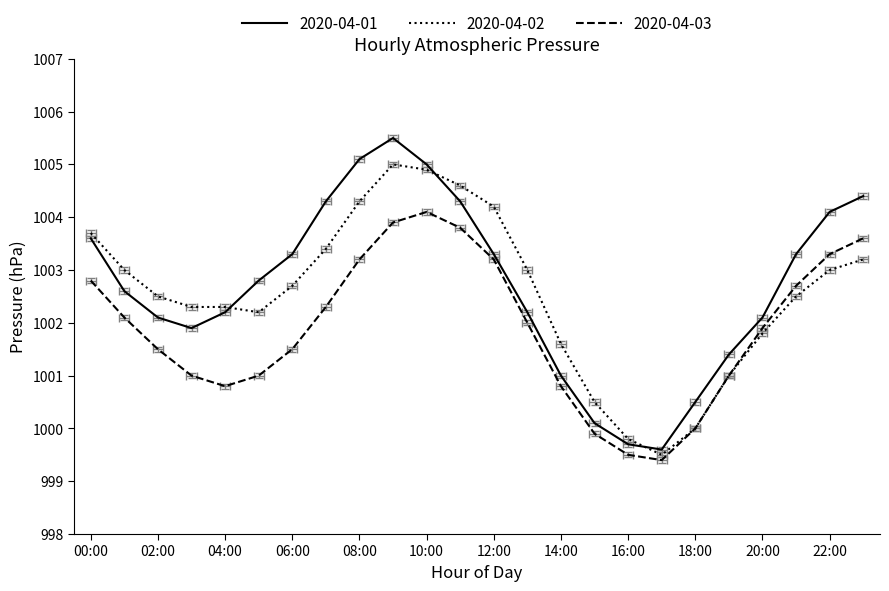

How many data points in 2020-04-01 are less than 1002?

7